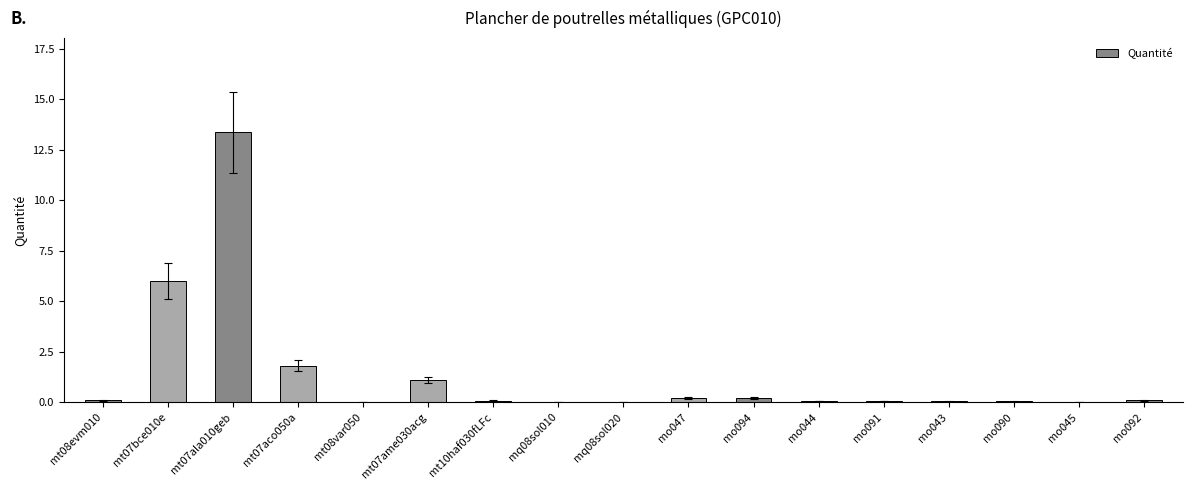

True or false: the data shows 19.7 at mt07ala010geb.

False